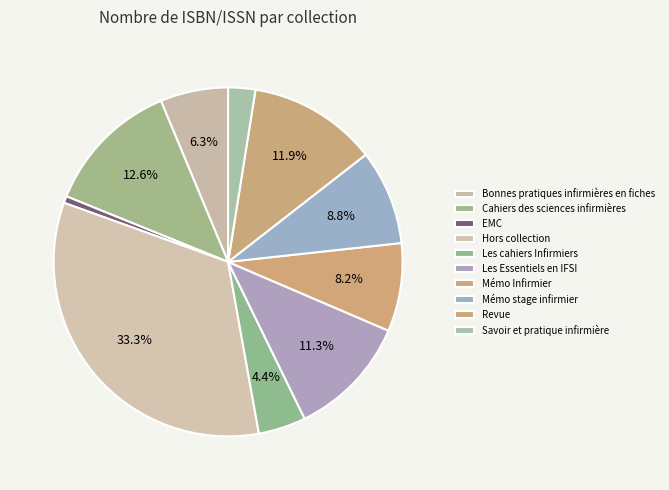

How many segments does this pie chart have?

10